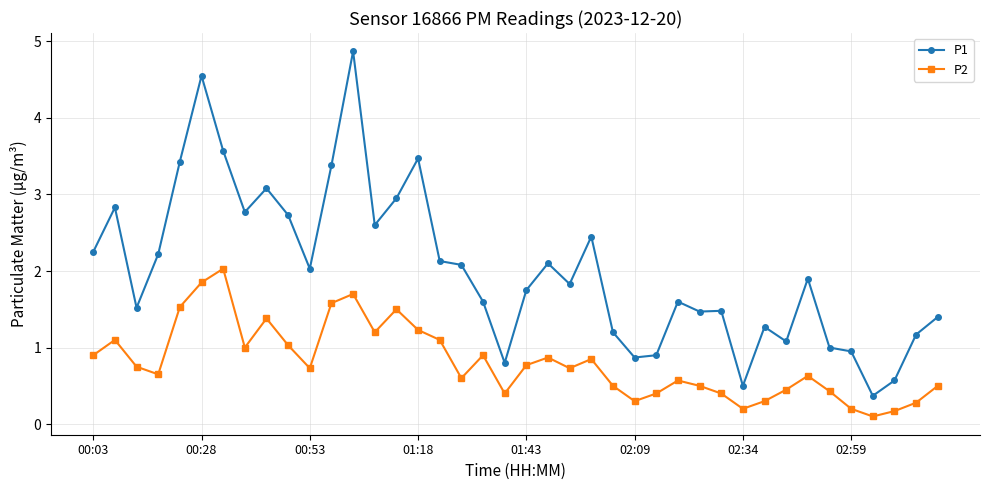

Rank the series by their maximum value, from lowest to highest.

P2, P1